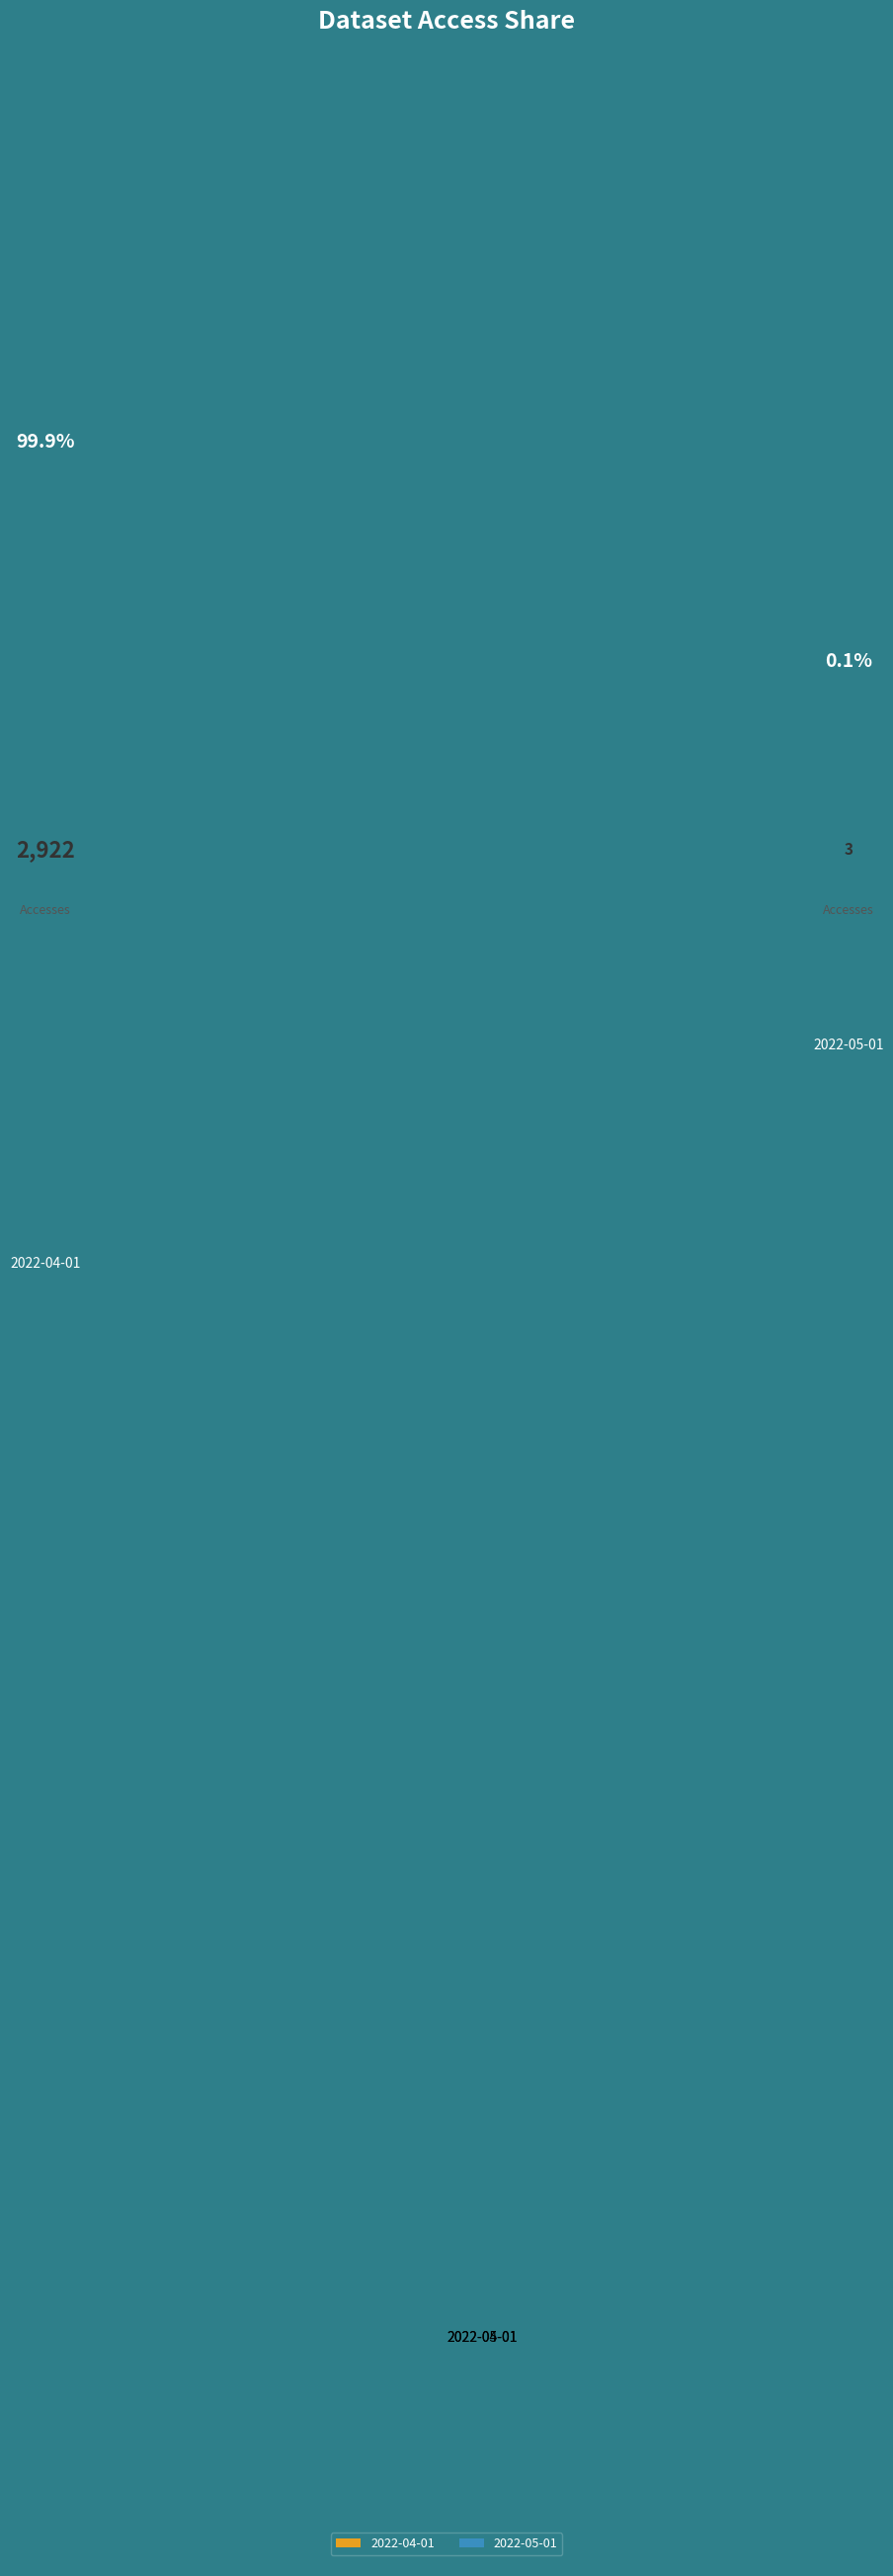

Is there a majority slice in this chart?

Yes